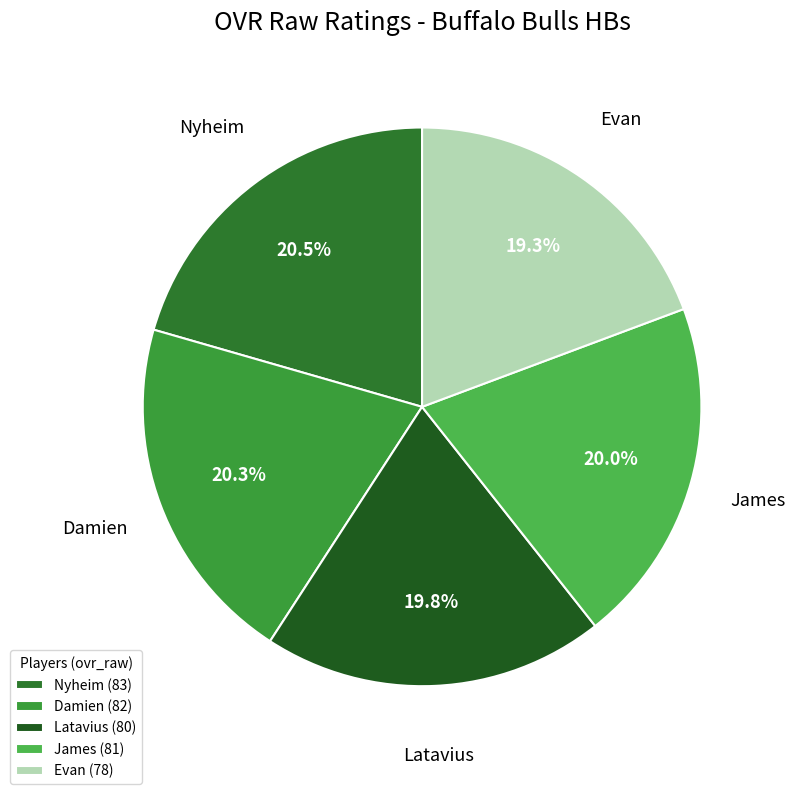

How many segments does this pie chart have?

5